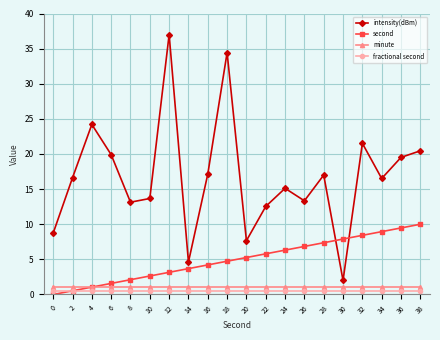

What are all the series names shown in the legend?

intensity(dBm), second, minute, fractional second